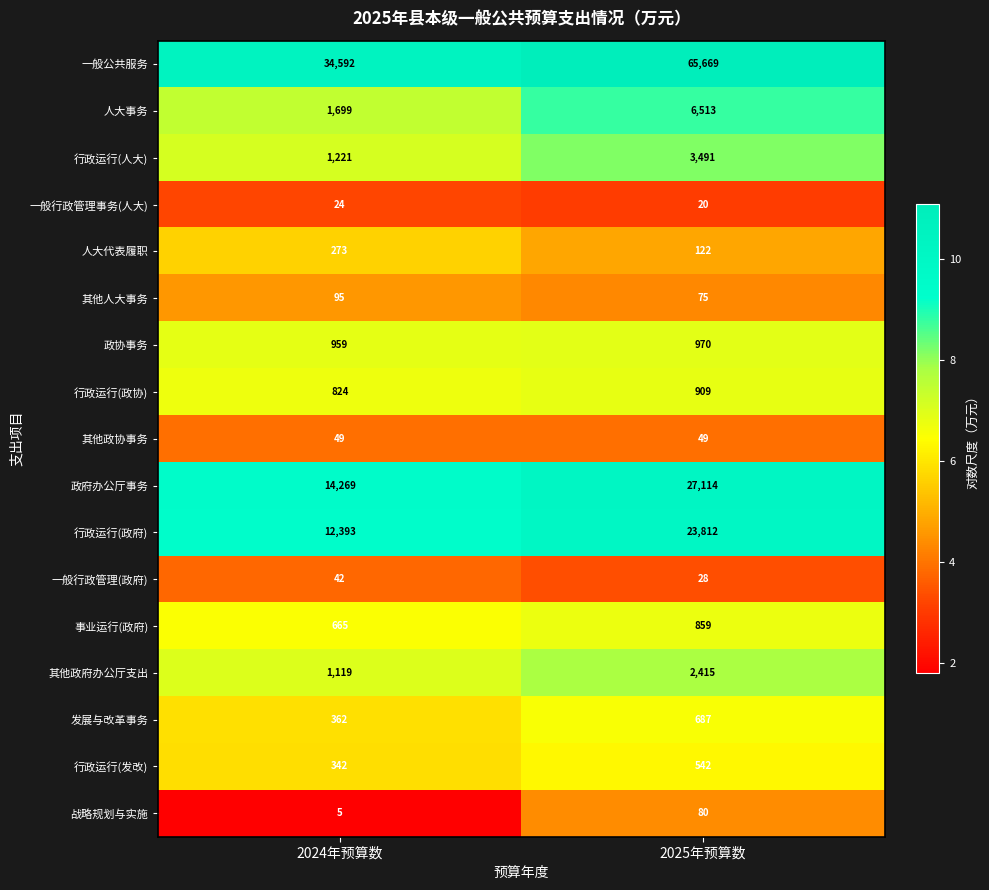

What is the approximate value of 人大事务 at 2025年预算数?

6513